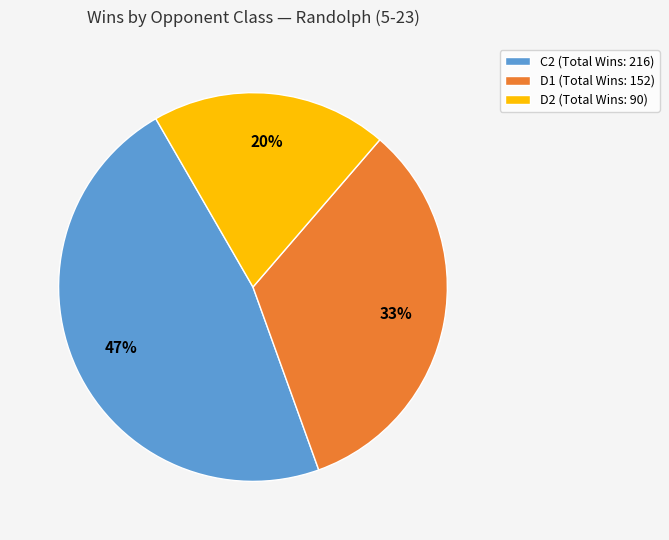

To the nearest percent, what is the average slice percentage?

33%